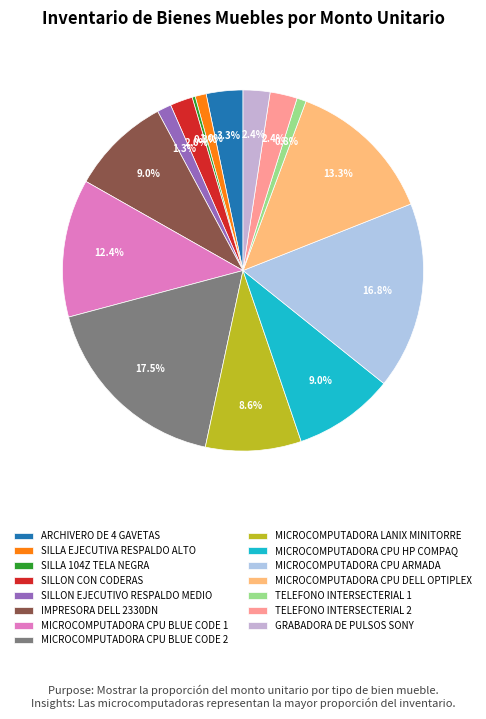

What is the ratio of the value at ARCHIVERO DE 4 GAVETAS to the value at SILLON EJECUTIVO RESPALDO MEDIO?

2.6